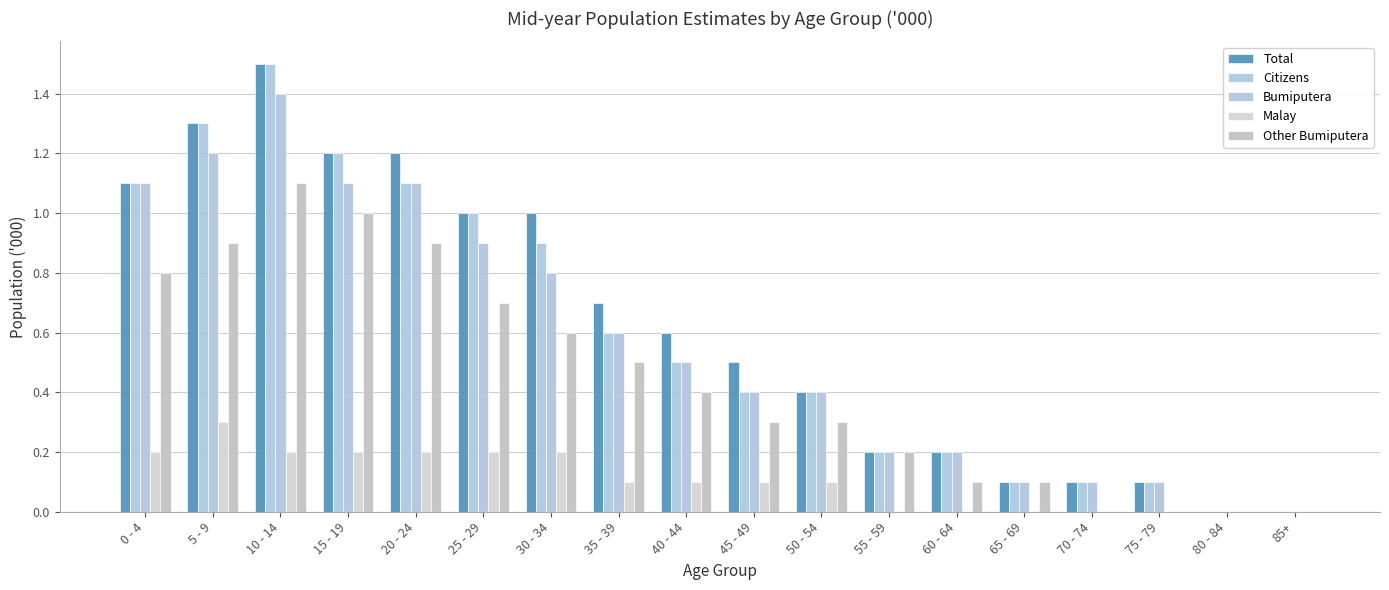

What is the label of the 8th bar from the right?

50 - 54